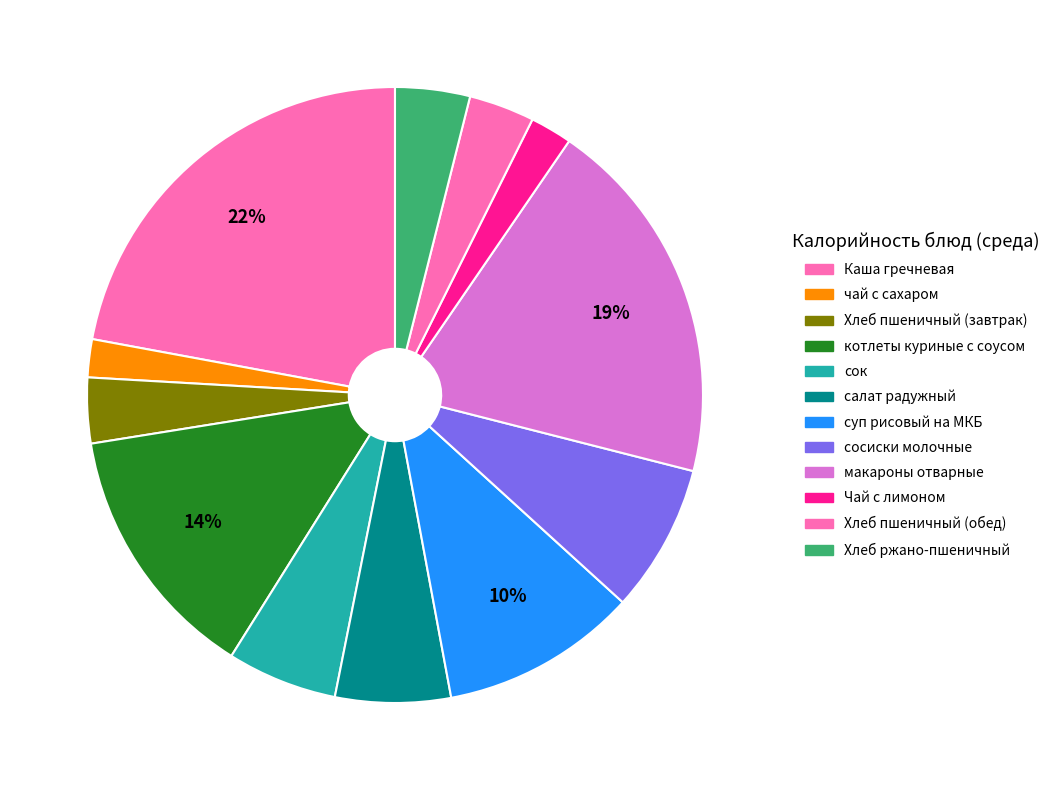

Count the number of slices in the pie.

12